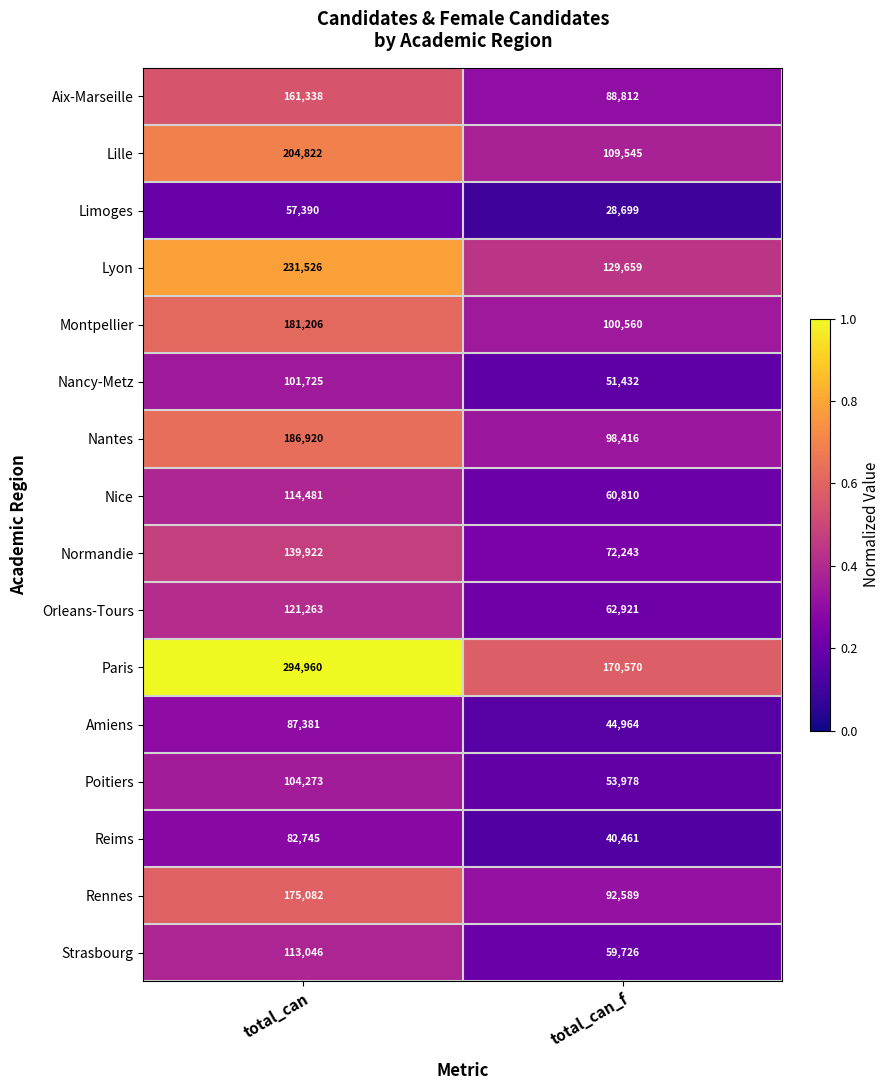

What value does the Paris series have at total_can, to the nearest 50?

294950